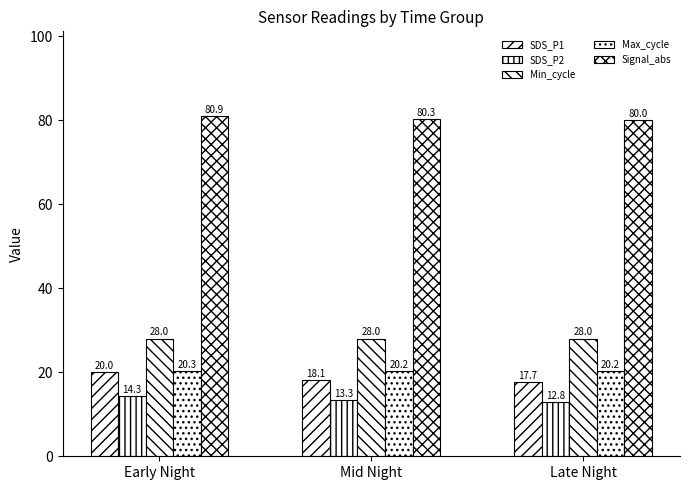

How many bars are there in each group?

5